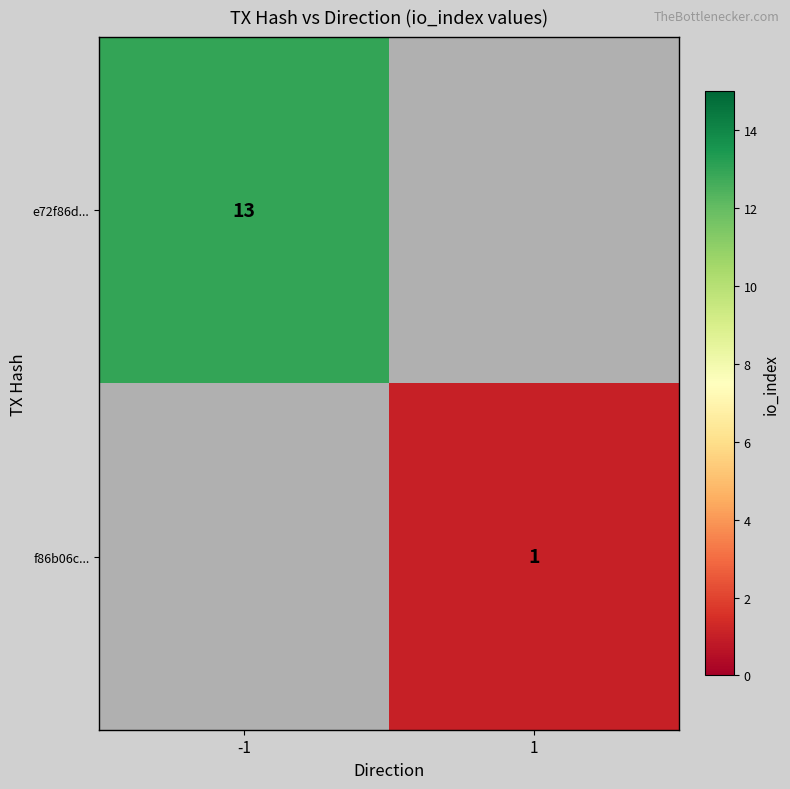

At which category does the chart reach its peak across all series?

-1